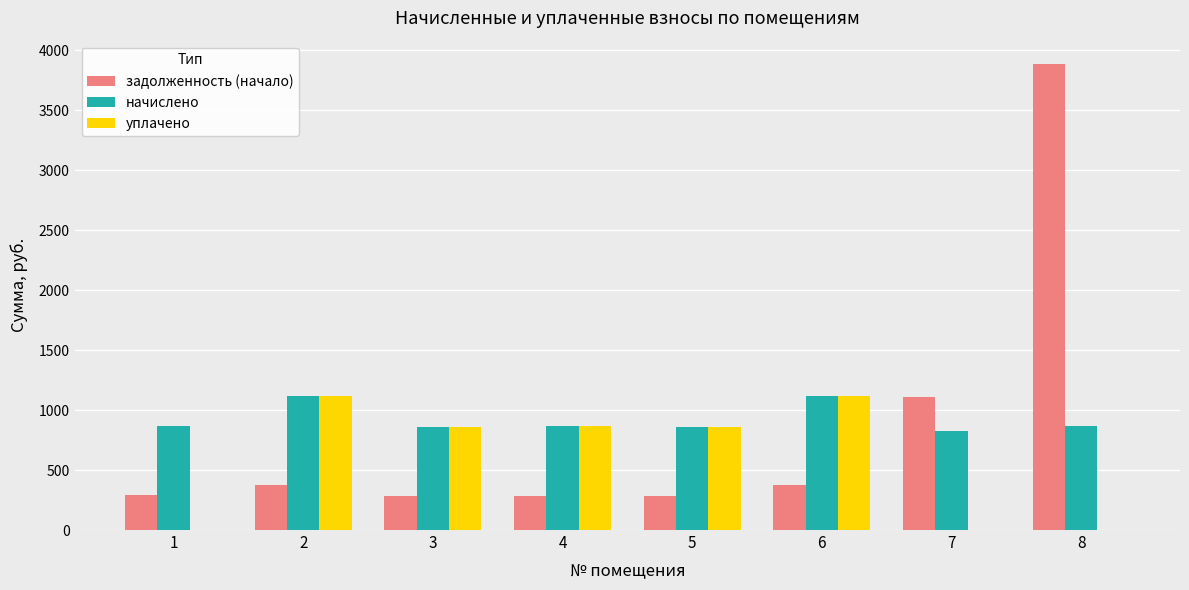

The value of уплачено at 3 is 861.8. True or false?

True